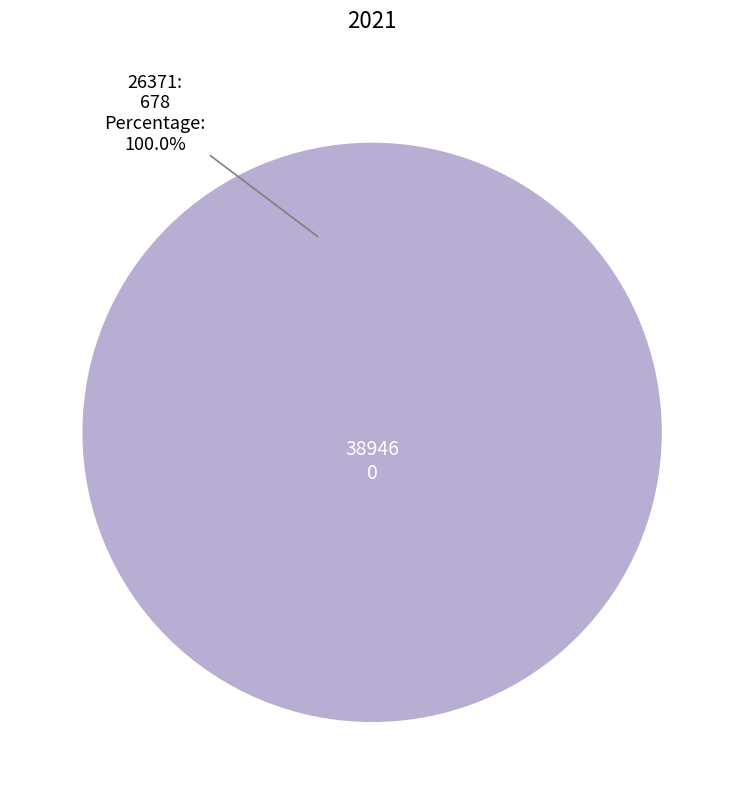

Is it true that 38946 is 0% of the pie?

True